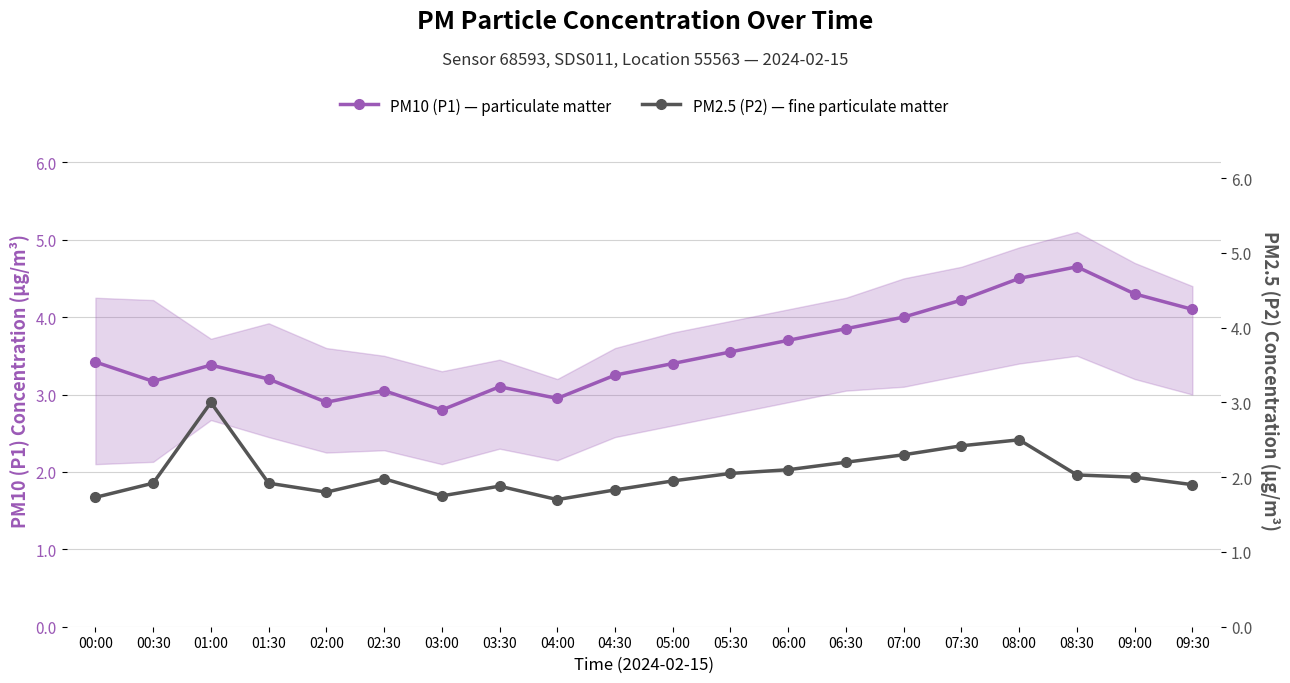

Which has a higher value, 00:00 or 04:30?

00:00